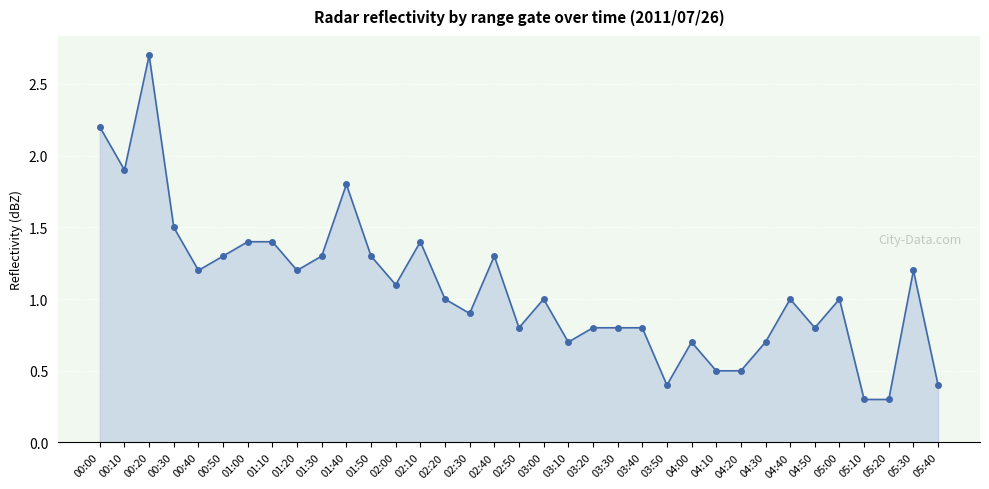

Between 02:30 and 05:20, which is larger?

02:30